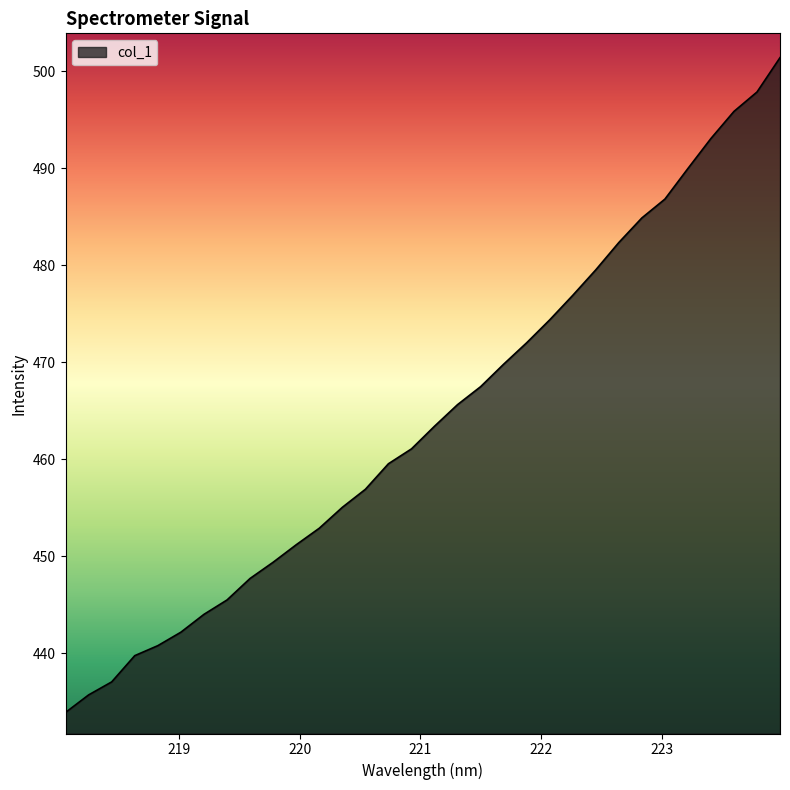

Does the chart have visible grid lines?

No